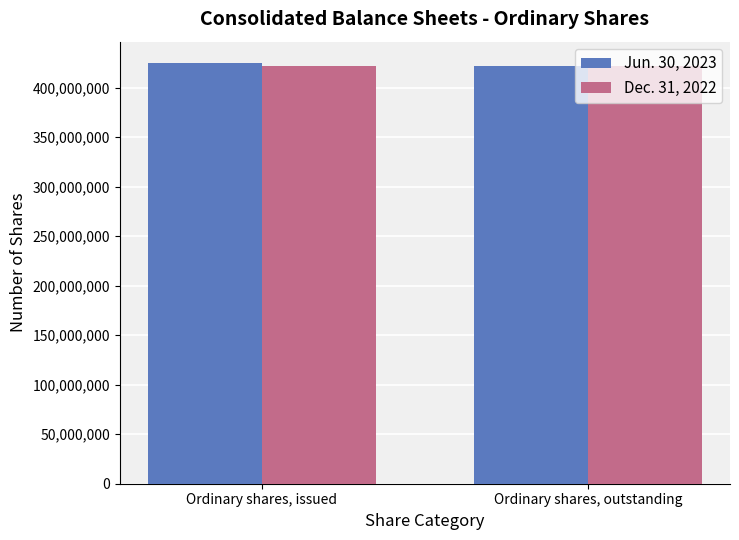

What is the lowest value of the Jun. 30, 2023 series?

421413565